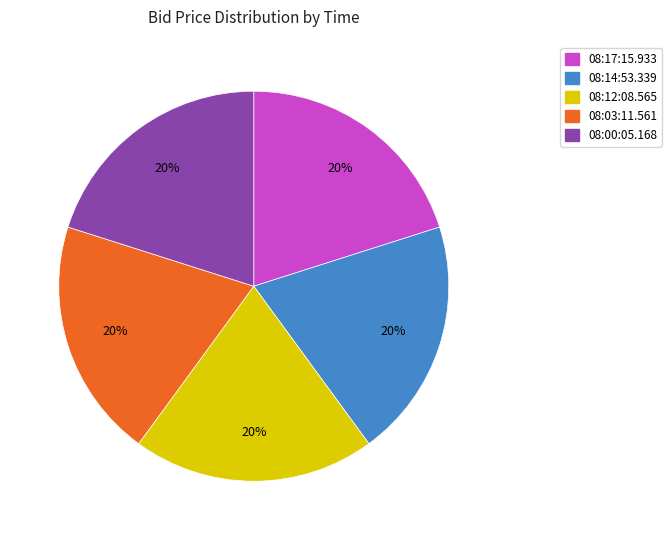

To the nearest percent, what is the combined percentage of 08:14:53.339 and 08:12:08.565?

40%